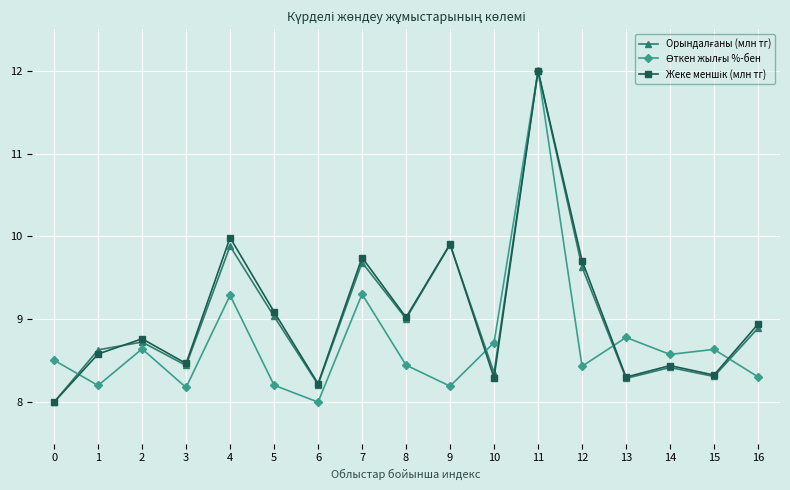

At which category is the sum across all series the highest?

11